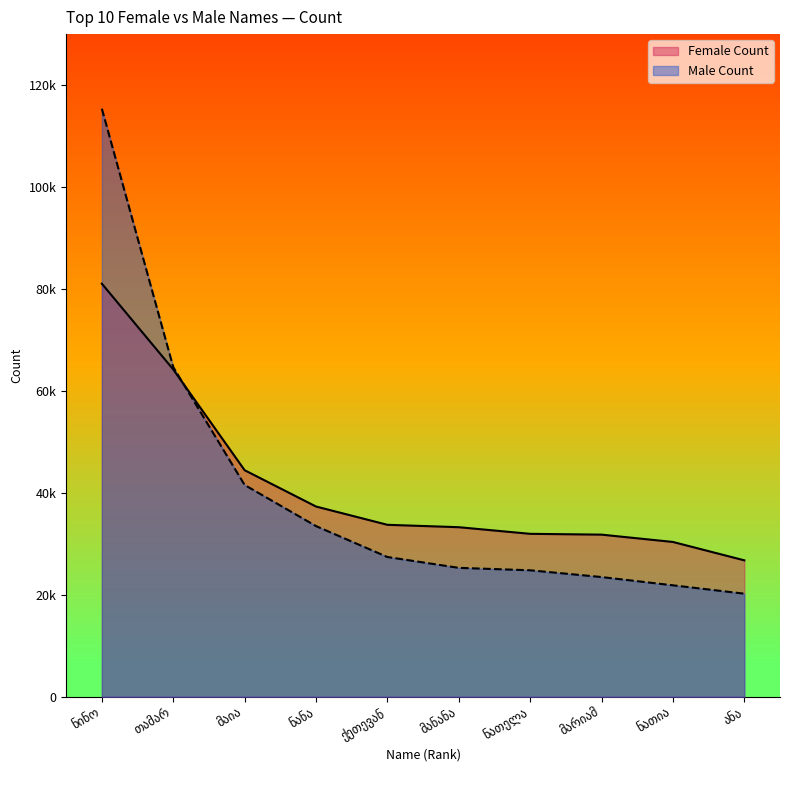

Is the value of Male Count at ნანა greater than the value of Female Count at ნათელა?

Yes